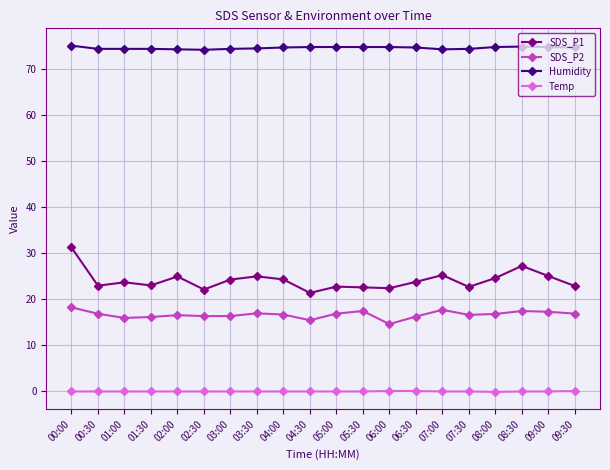

What position from the left is 09:00?

19